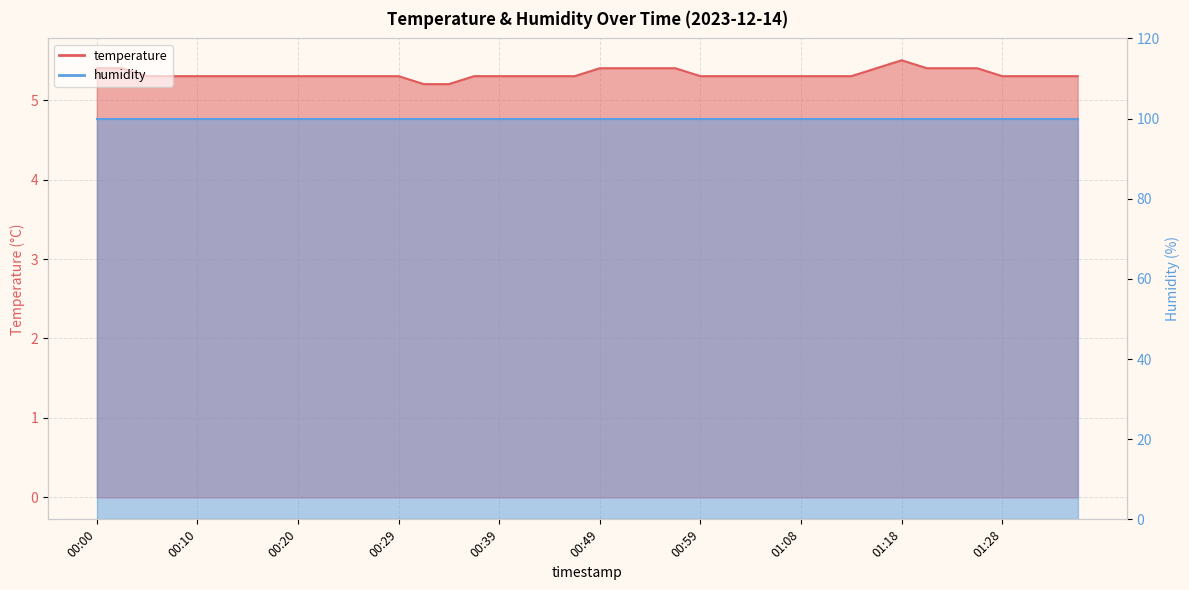

Does the chart display data point markers on the line(s)?

No